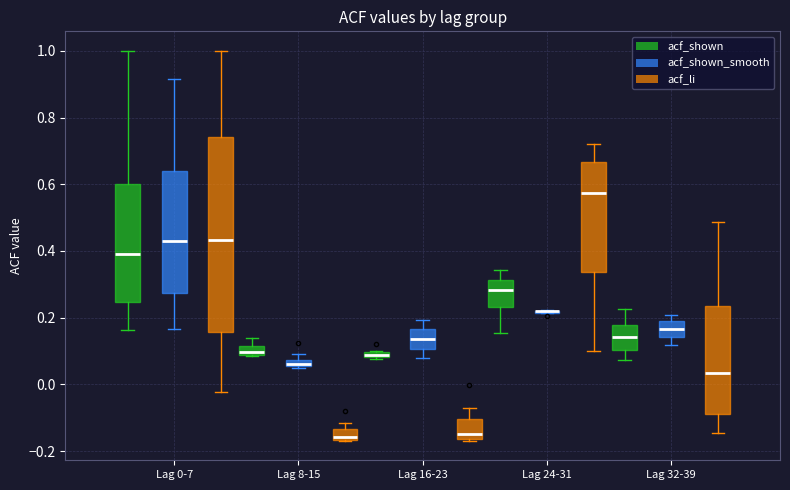

Which box is the tallest, from its lower edge to its upper edge?

Lag 0-7 (acf_li)